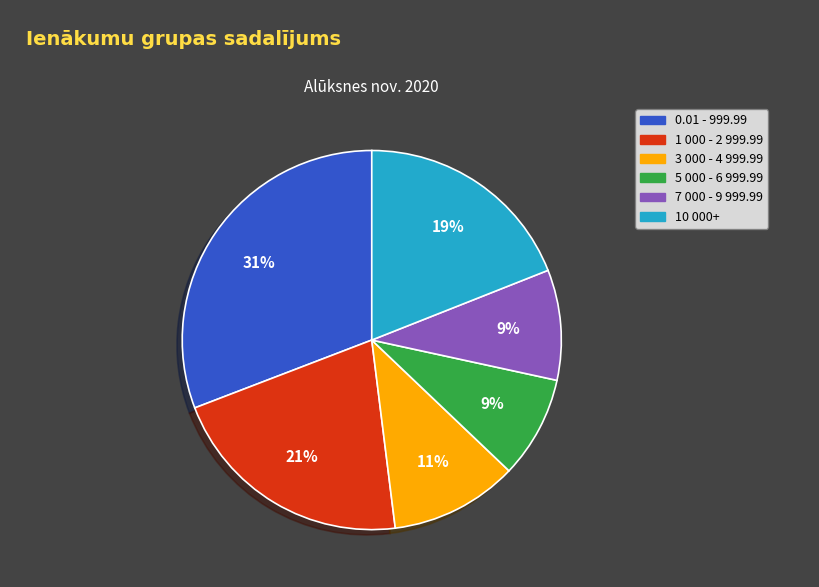

To the nearest percent, what is the average slice percentage?

17%